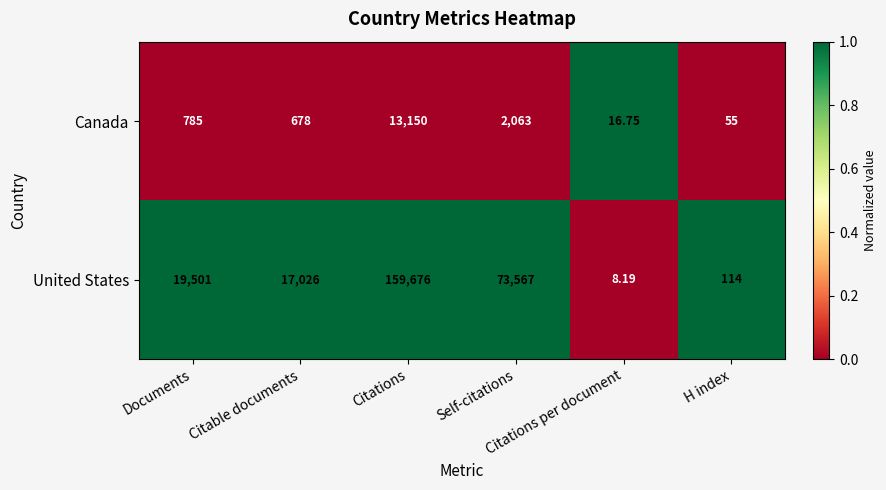

List the series in order of their peak value, highest first.

United States, Canada